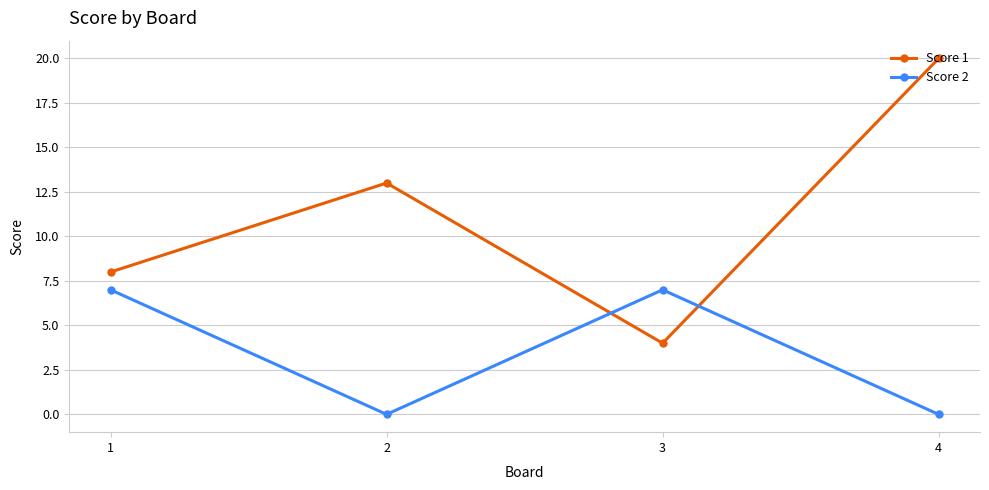

How many interior local valleys does the Score 2 series have?

1